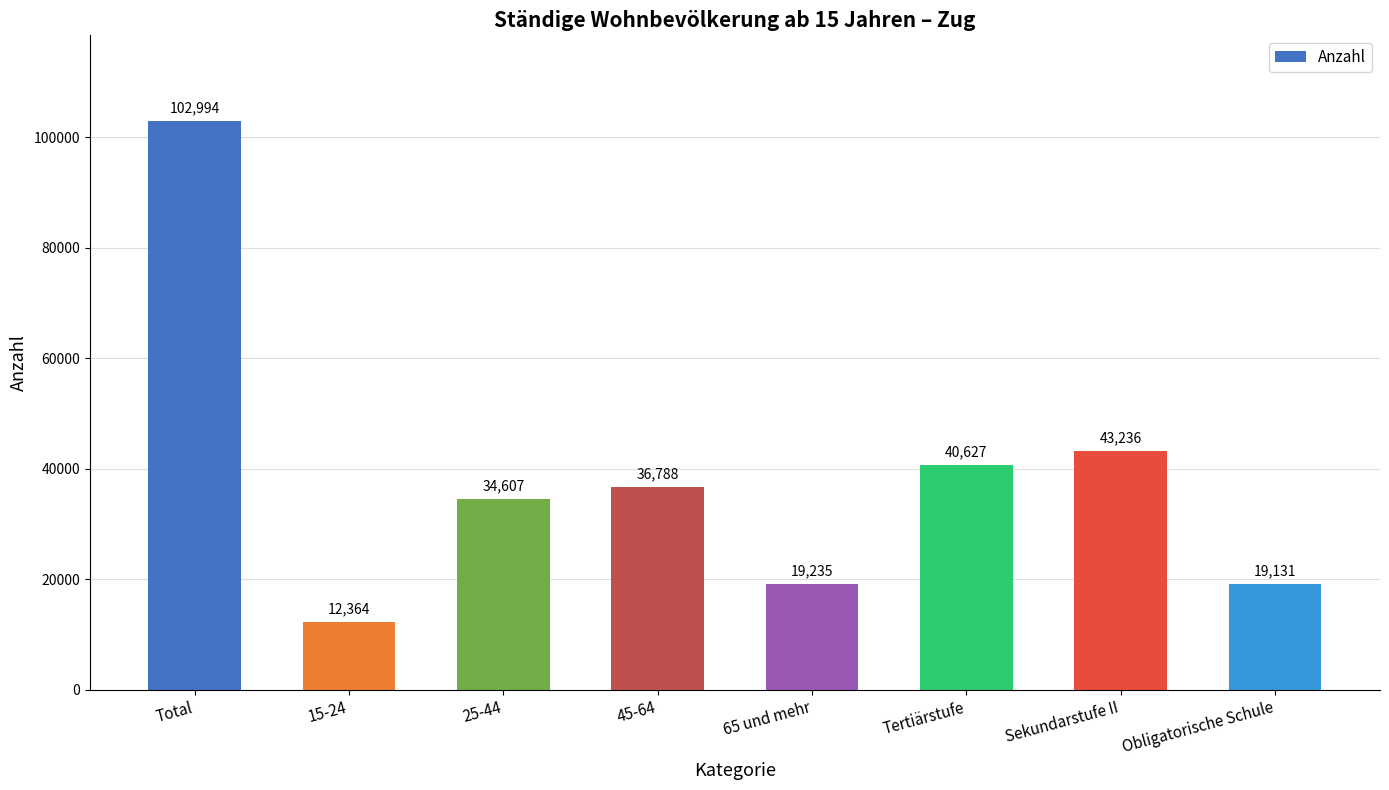

What position from the left is 15-24?

2